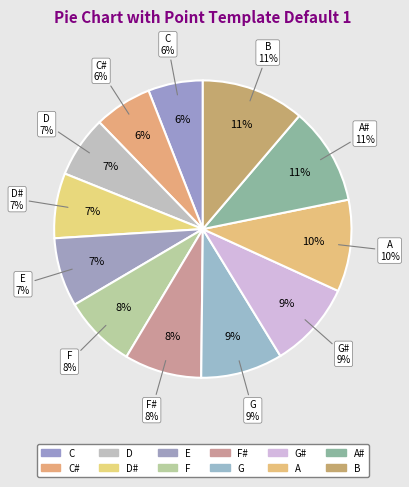

To the nearest percent, what portion does A represent?

10%